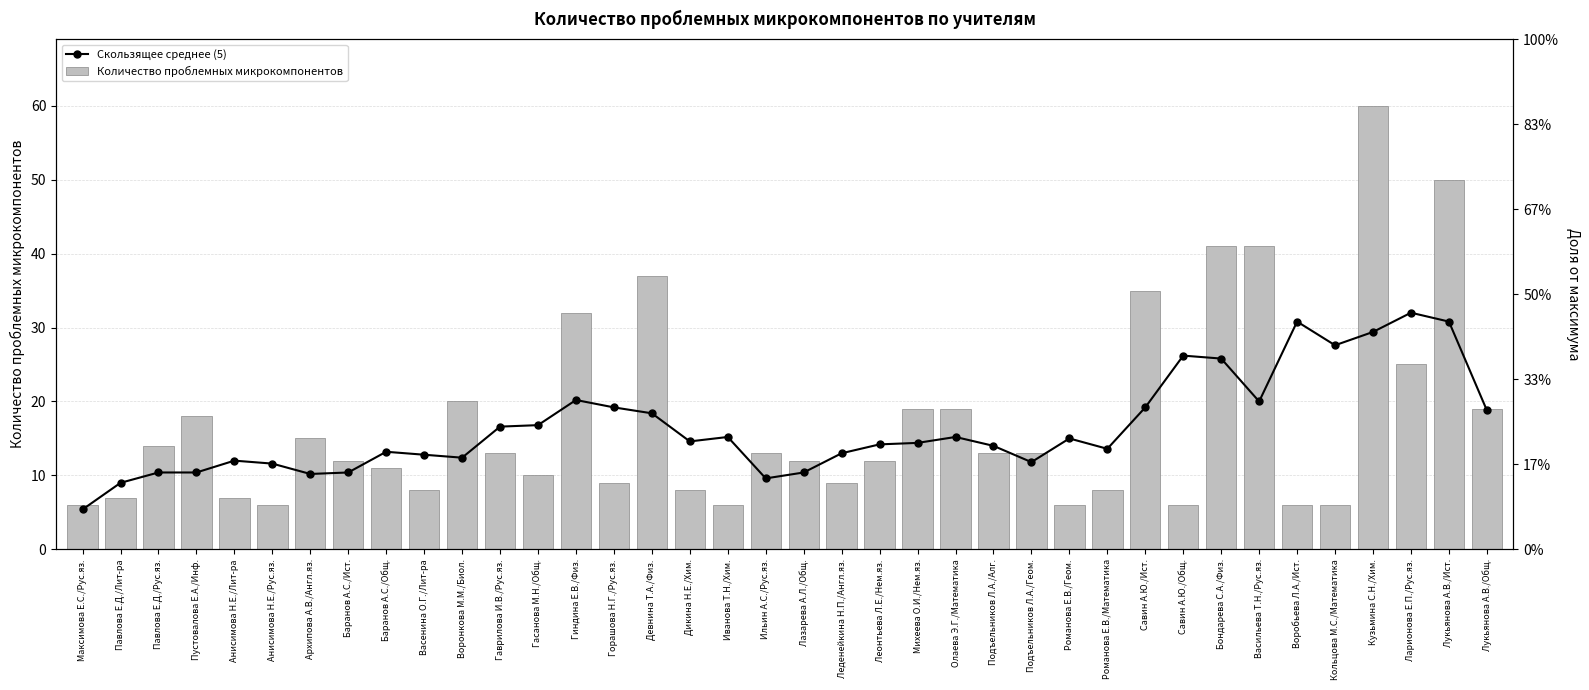

What is the total value across all series at Воронкова М.М./Биол.?

32.4